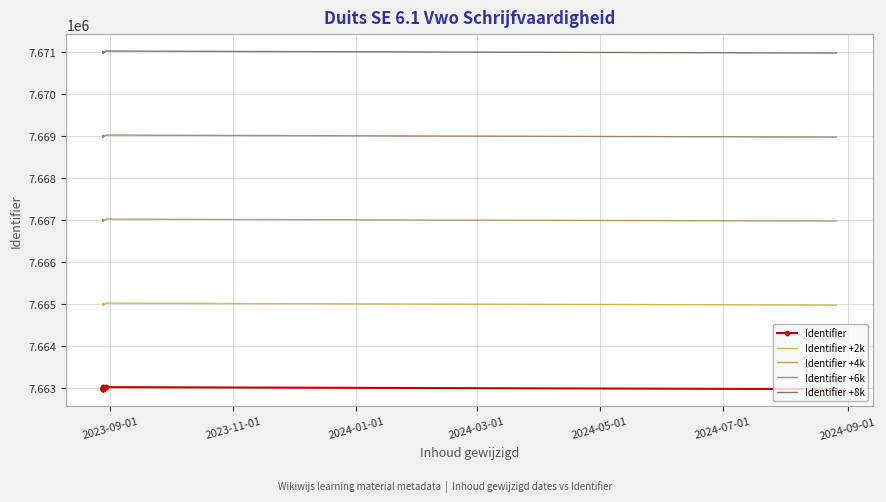

What is the smallest value displayed?

7662977